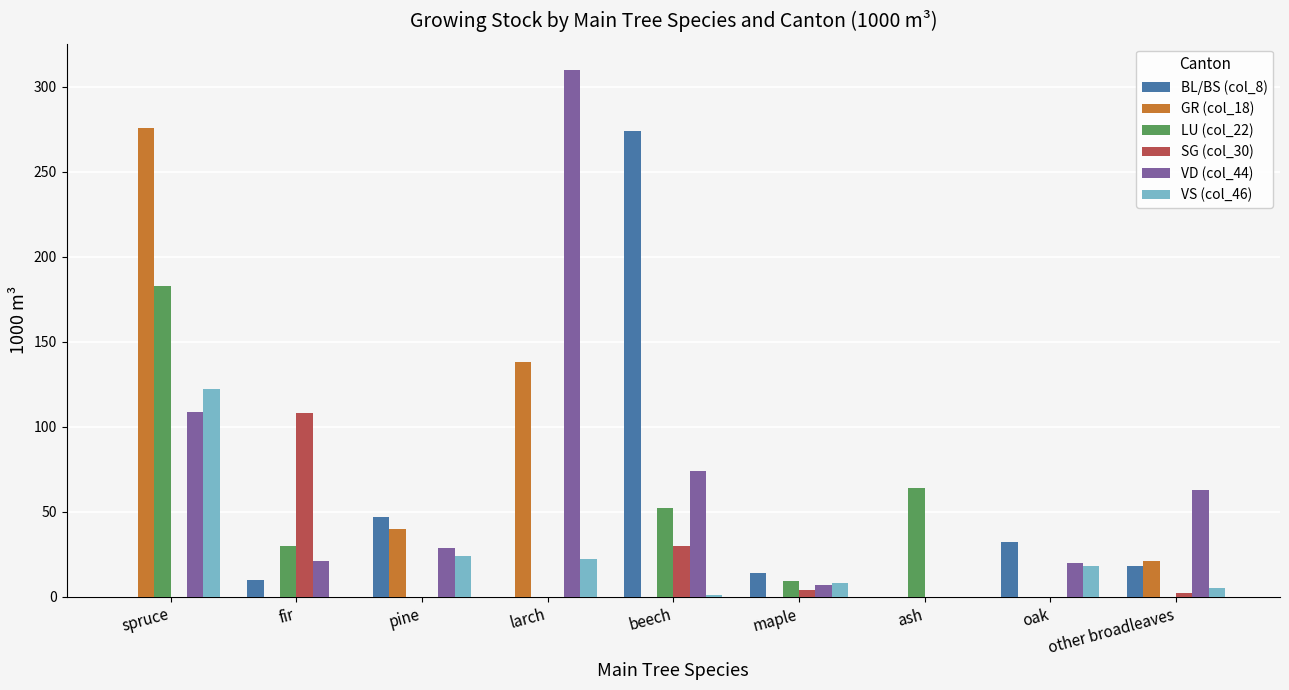

Which category has the highest value in the SG (col_30) series?

fir